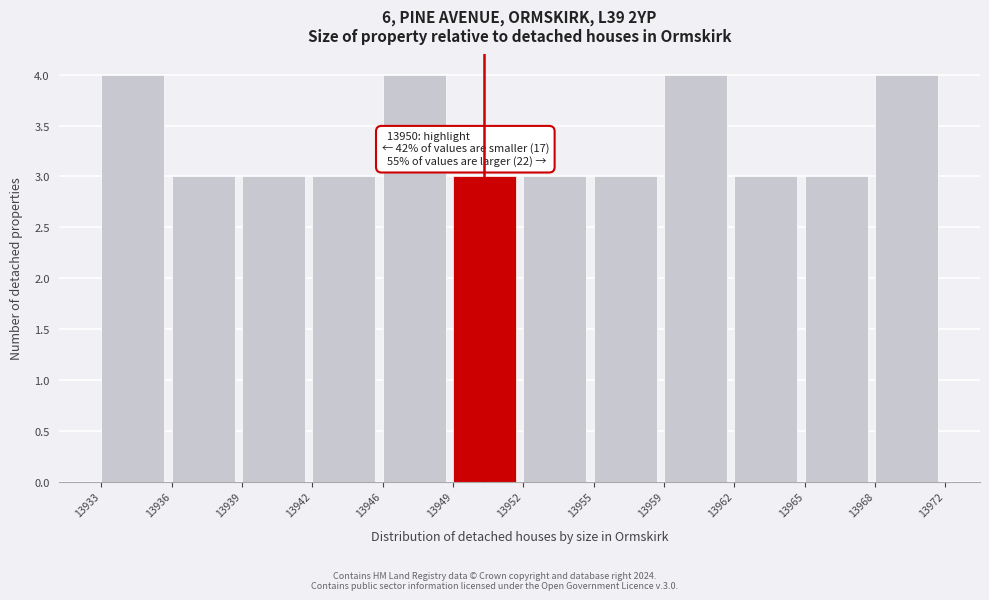

Reading left to right, list all the values displayed in this chart.

13933=4	13936=3	13939=3	13942=3	13946=4	13949=3	13952=3	13955=3	13959=4	13962=3	13965=3	13968=4